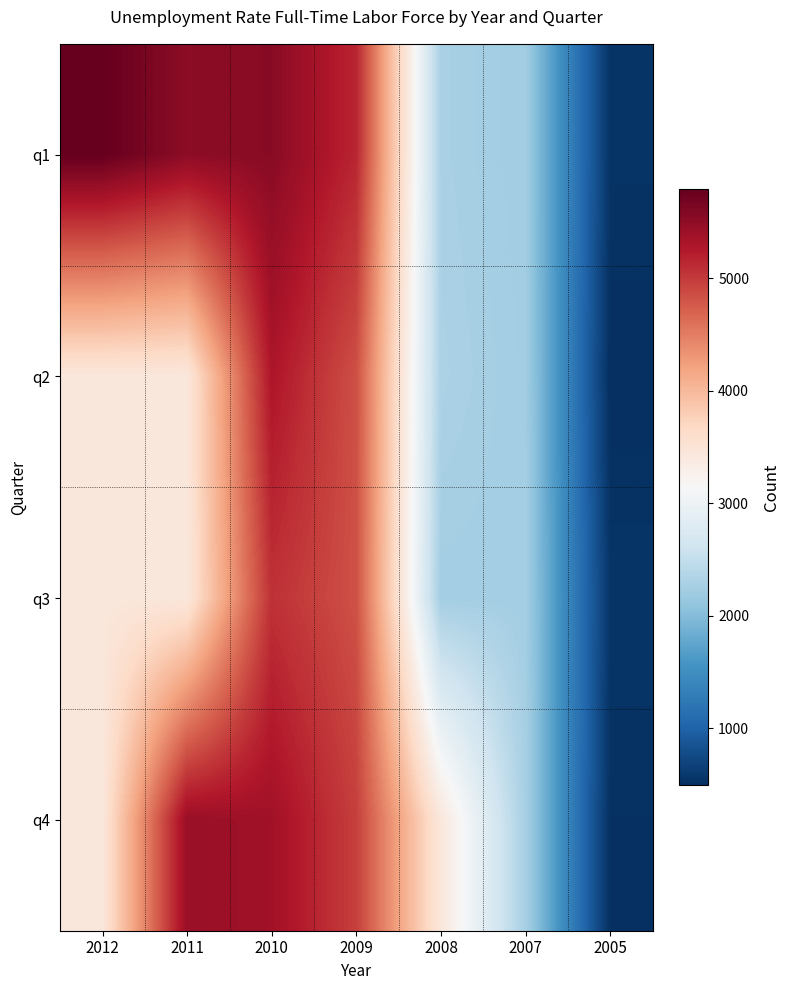

Reading left to right, what are all the values shown in this chart?

q1: 2012=5792.0	2011=5521.0	2010=5547.0	2009=5154.0	2008=2279.0	2007=2210.0	2005=538.0
q2: 2012=3439.5	2011=3439.5	2010=5288.0	2009=4846.0	2008=2300.0	2007=2225.0	2005=490.0
q3: 2012=3439.5	2011=3439.5	2010=5069.0	2009=4839.0	2008=2237.0	2007=2238.0	2005=552.0
q4: 2012=3439.5	2011=5432.0	2010=5375.0	2009=4966.0	2008=3439.5	2007=2260.0	2005=510.0